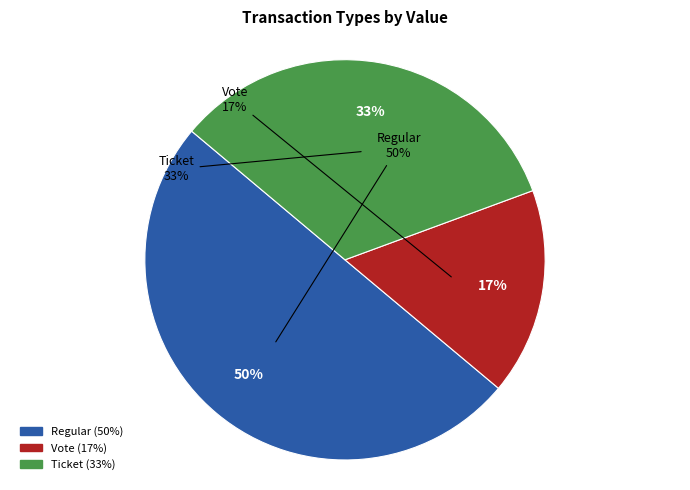

Is Ticket the majority of the pie?

No